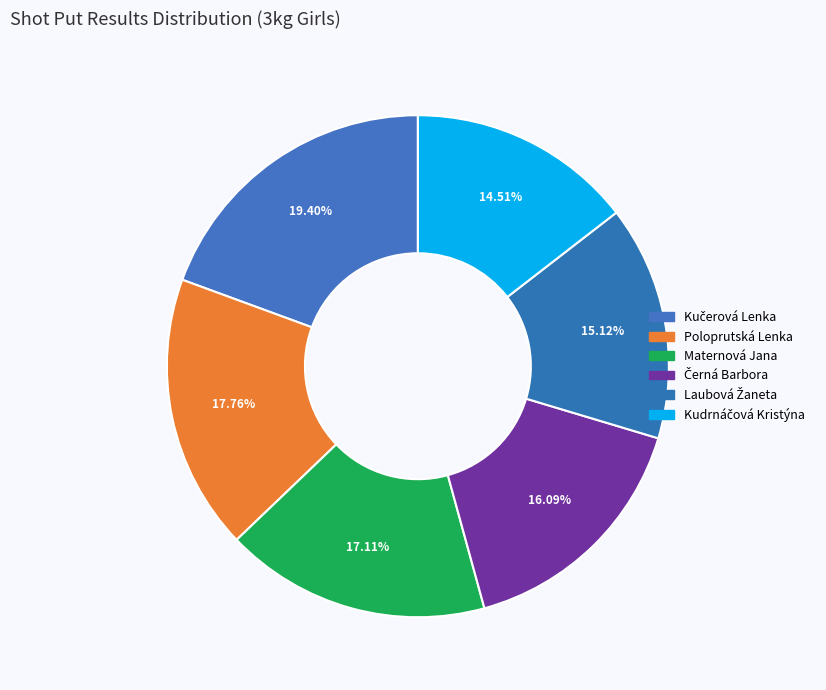

Count the number of slices in the pie.

6